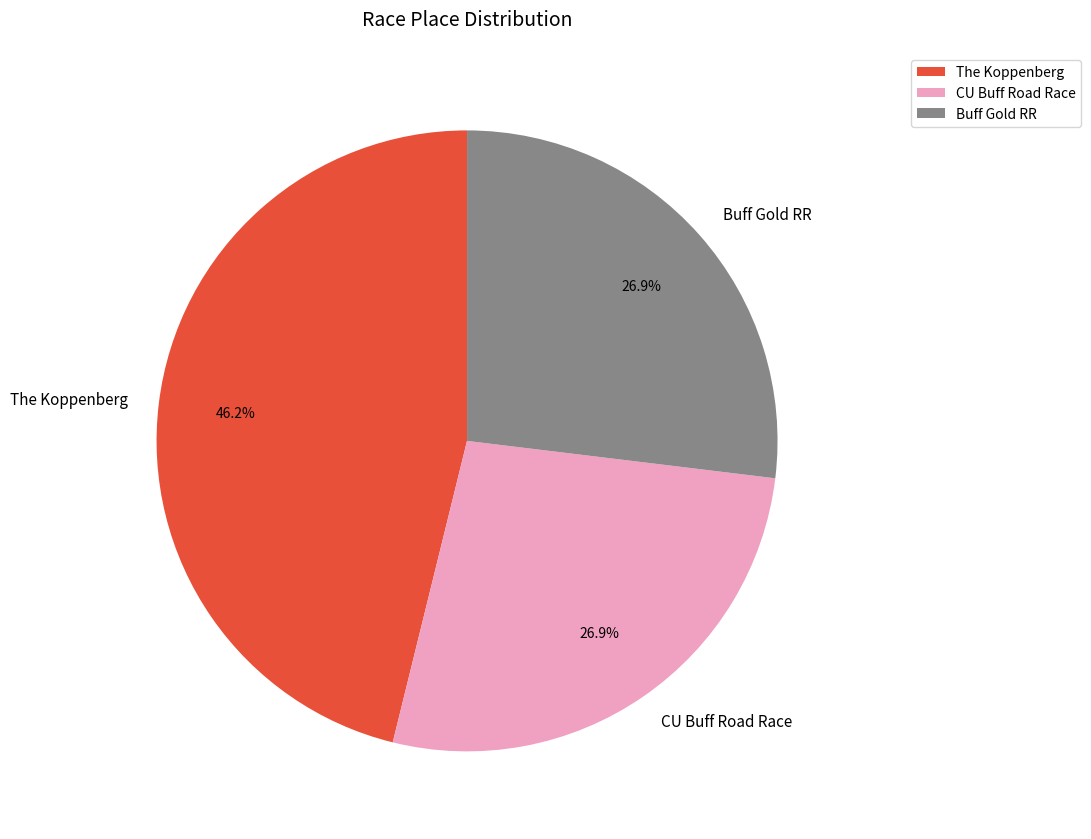

Is CU Buff Road Race the majority of the pie?

No